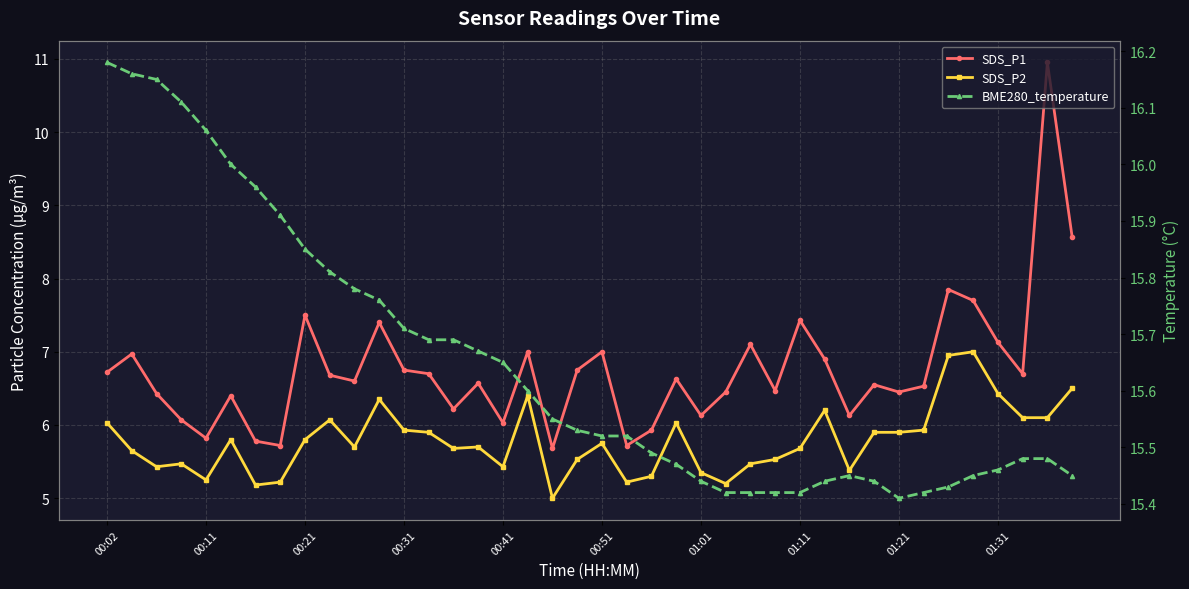

Reading left to right, list all the values displayed in this chart.

SDS_P1: 6.7	7.0	6.4	6.1	5.8	6.4	5.8	5.7	7.5	6.7	6.6	7.4	6.8	6.7	6.2	6.6	6.0	7.0	5.7	6.8	7.0	5.7	5.9	6.6	6.1	6.5	7.1	6.5	7.4	6.9	6.1	6.5	6.5	6.5	7.8	7.7	7.1	6.7	10.9	8.6
SDS_P2: 6.0	5.7	5.4	5.5	5.2	5.8	5.2	5.2	5.8	6.1	5.7	6.3	5.9	5.9	5.7	5.7	5.4	6.4	5.0	5.5	5.8	5.2	5.3	6.0	5.3	5.2	5.5	5.5	5.7	6.2	5.4	5.9	5.9	5.9	7.0	7.0	6.4	6.1	6.1	6.5
BME280_temperature: 16.2	16.2	16.1	16.1	16.1	16.0	16.0	15.9	15.8	15.8	15.8	15.8	15.7	15.7	15.7	15.7	15.7	15.6	15.6	15.5	15.5	15.5	15.5	15.5	15.4	15.4	15.4	15.4	15.4	15.4	15.4	15.4	15.4	15.4	15.4	15.4	15.5	15.5	15.5	15.4